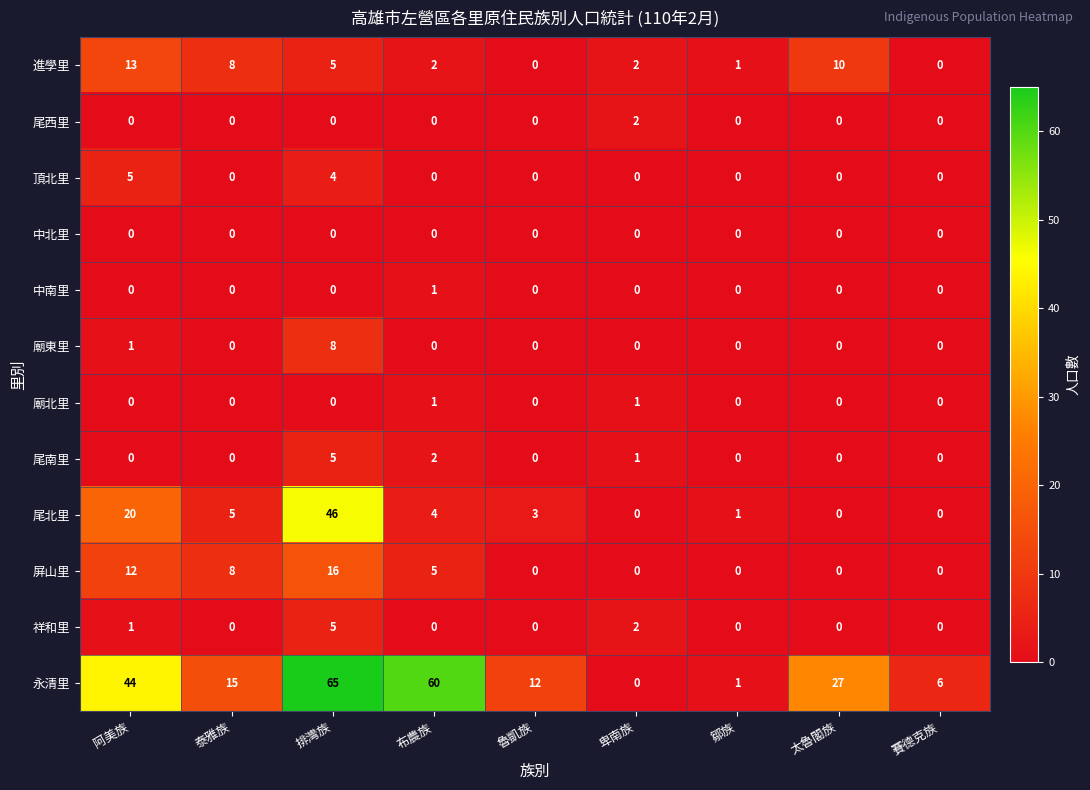

How many values in 尾南里 are above zero?

3